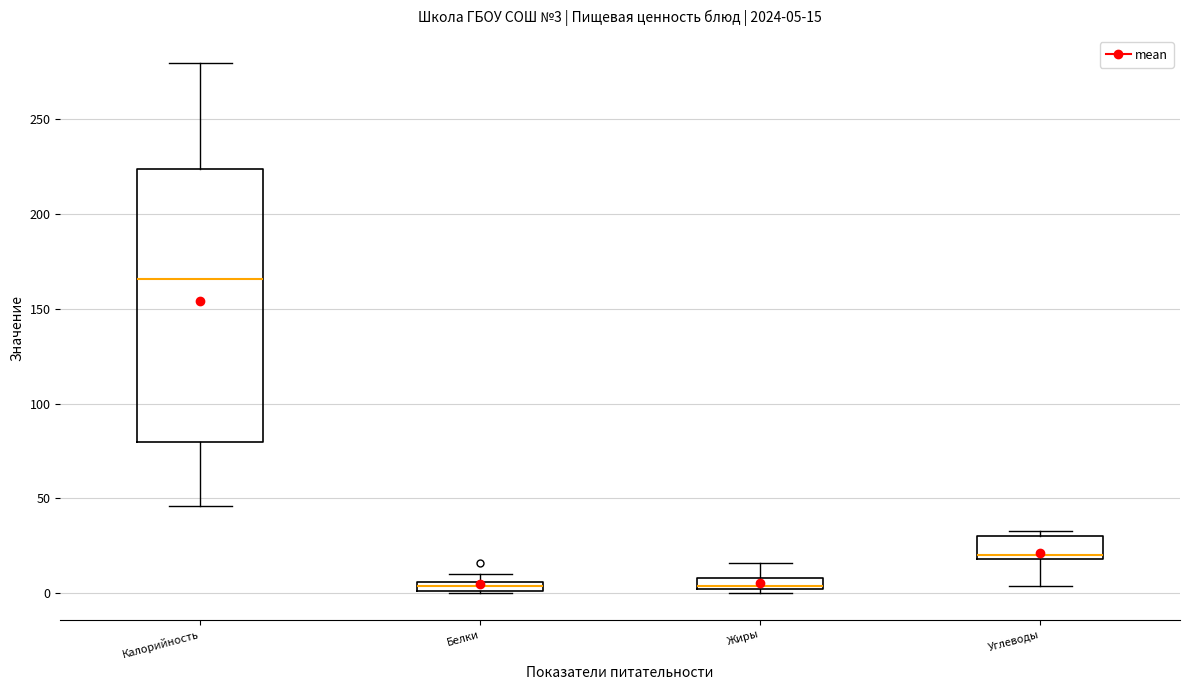

Which box's median line is the highest?

Калорийность